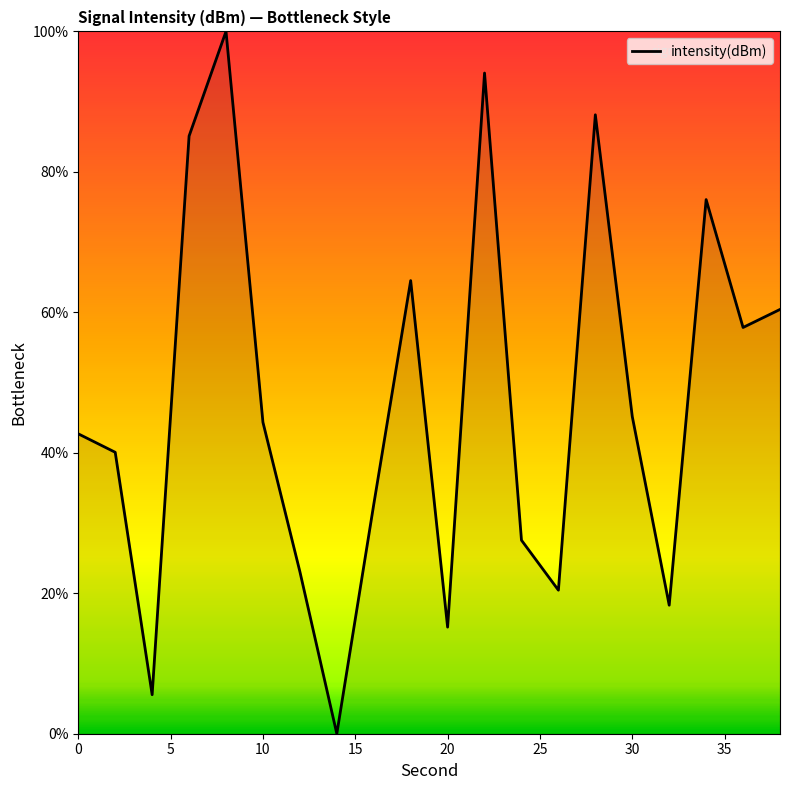

What is the greatest value displayed?

100.0